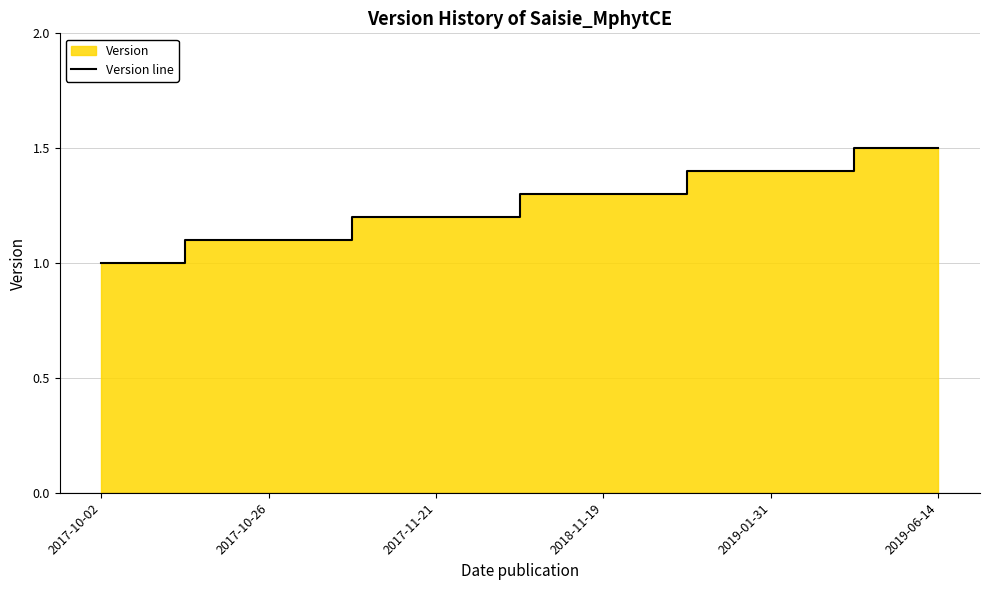

Which category has the lowest value across all series?

2017-10-02